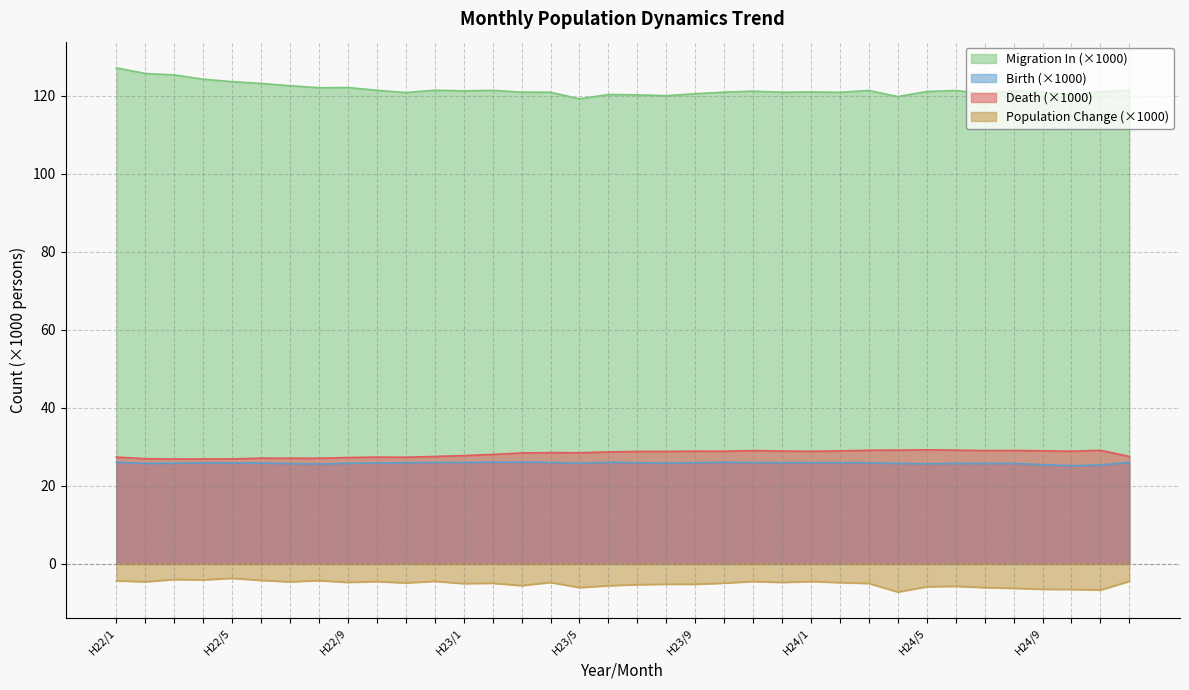

How many data points in migration are less than 121?

16